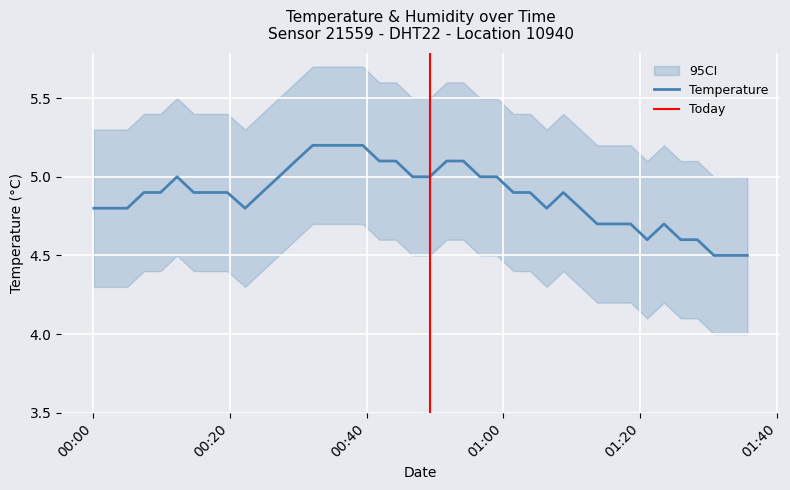

Which label corresponds to the smallest value in the chart?

2023-03-17T01:30:47